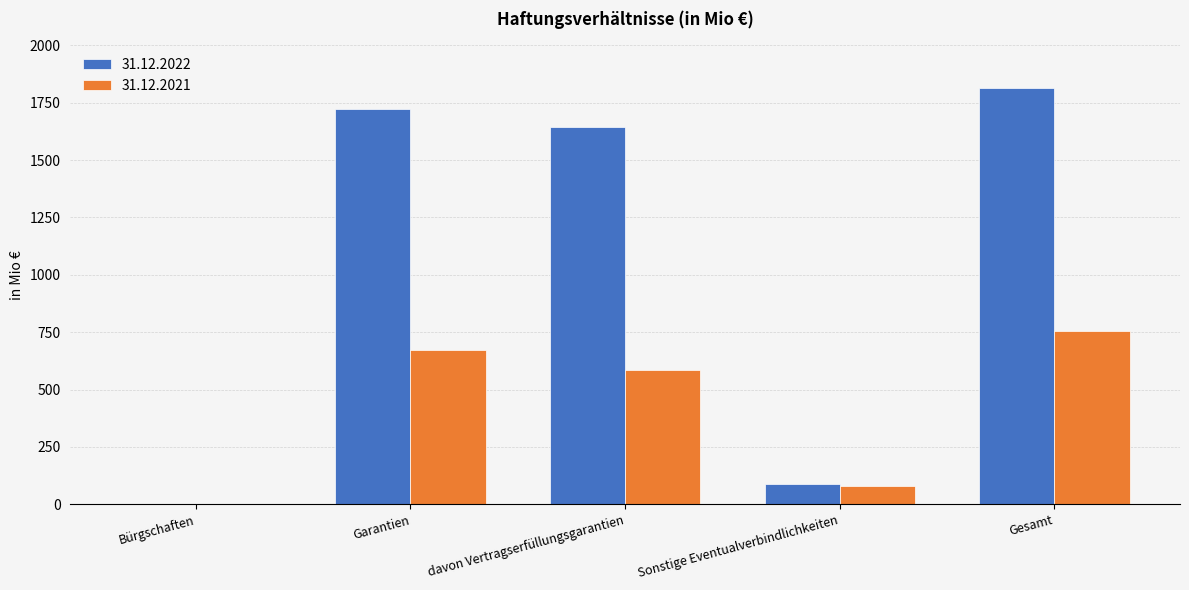

What is the difference between the 31.12.2022 values at Bürgschaften and davon Vertragserfüllungsgarantien?

1642.2